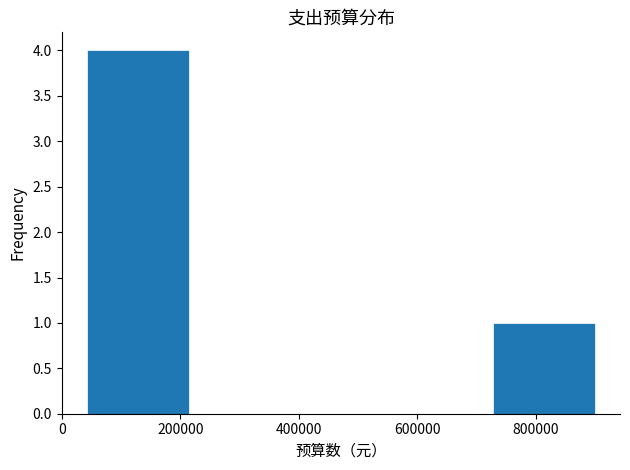

What is the height of the bar covering 40000 to 220000 on the x-axis? Neither the bar edges nor the heights are printed on the chart, so give them approximately, as read against the axes.

4